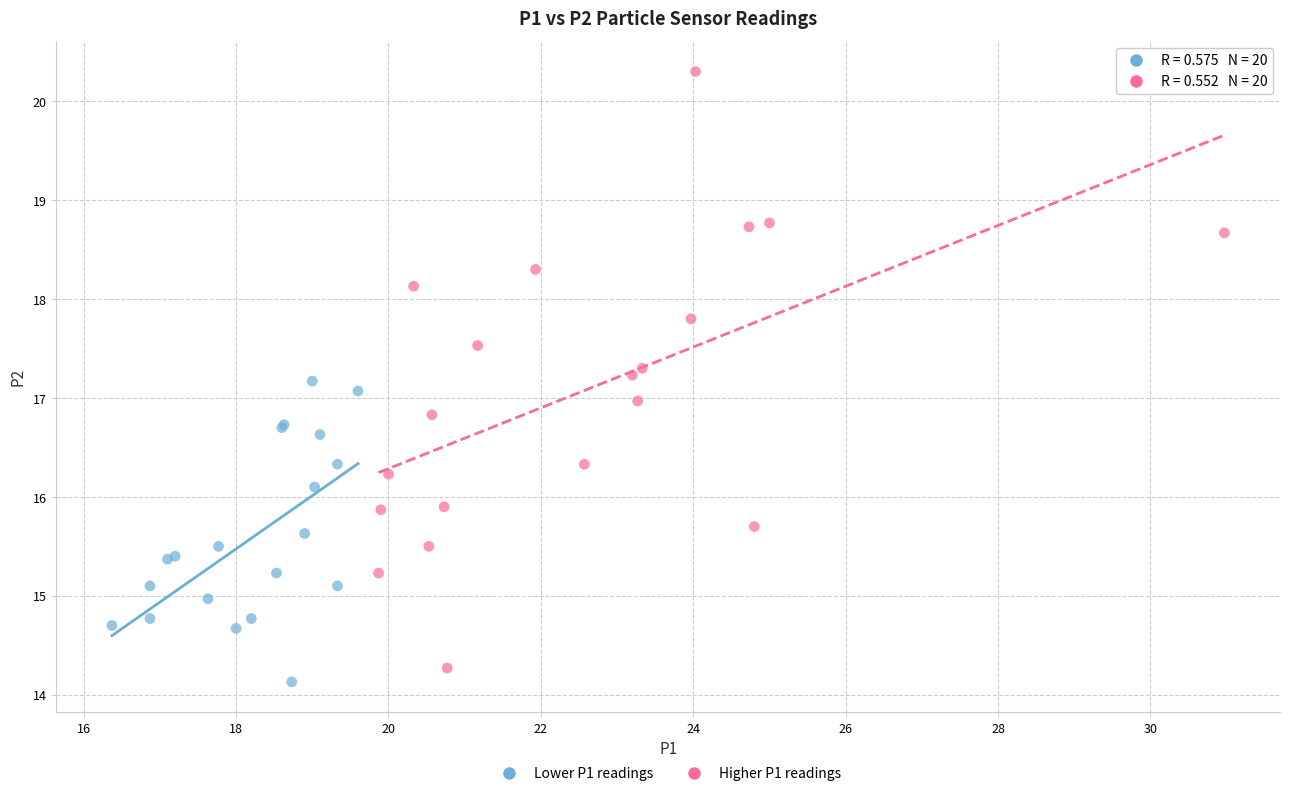

Which series has the widest spread of Y values?

Higher P1 readings